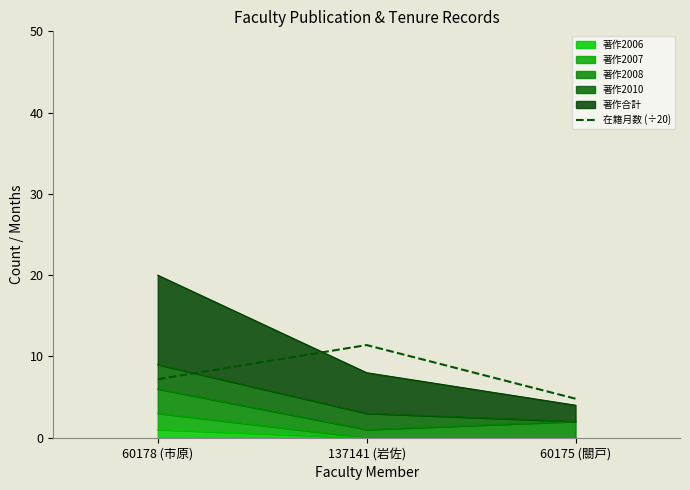

Where does the data first go above 7?

60178 (市原)